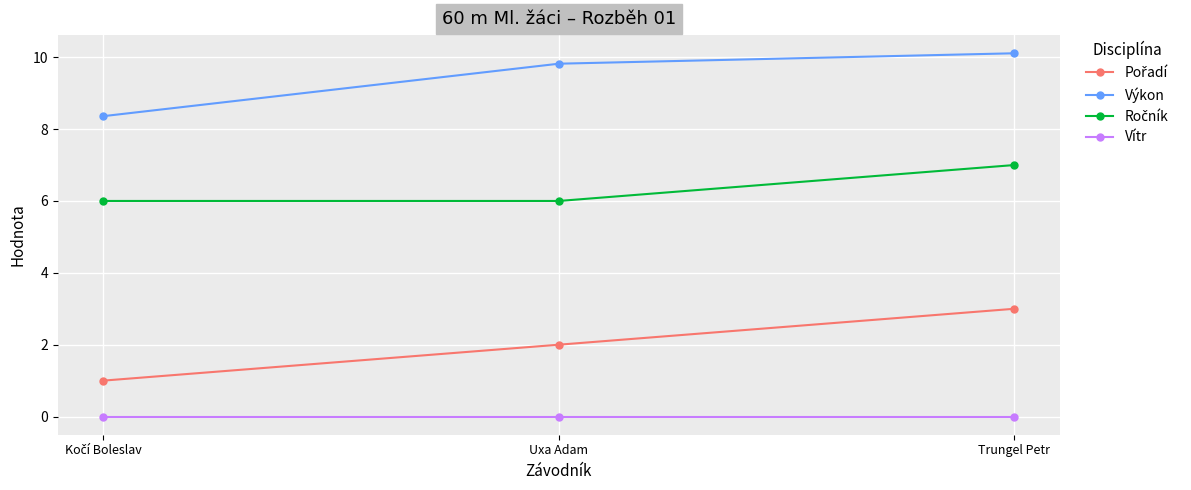

What is the maximum value shown in the chart?

10.1